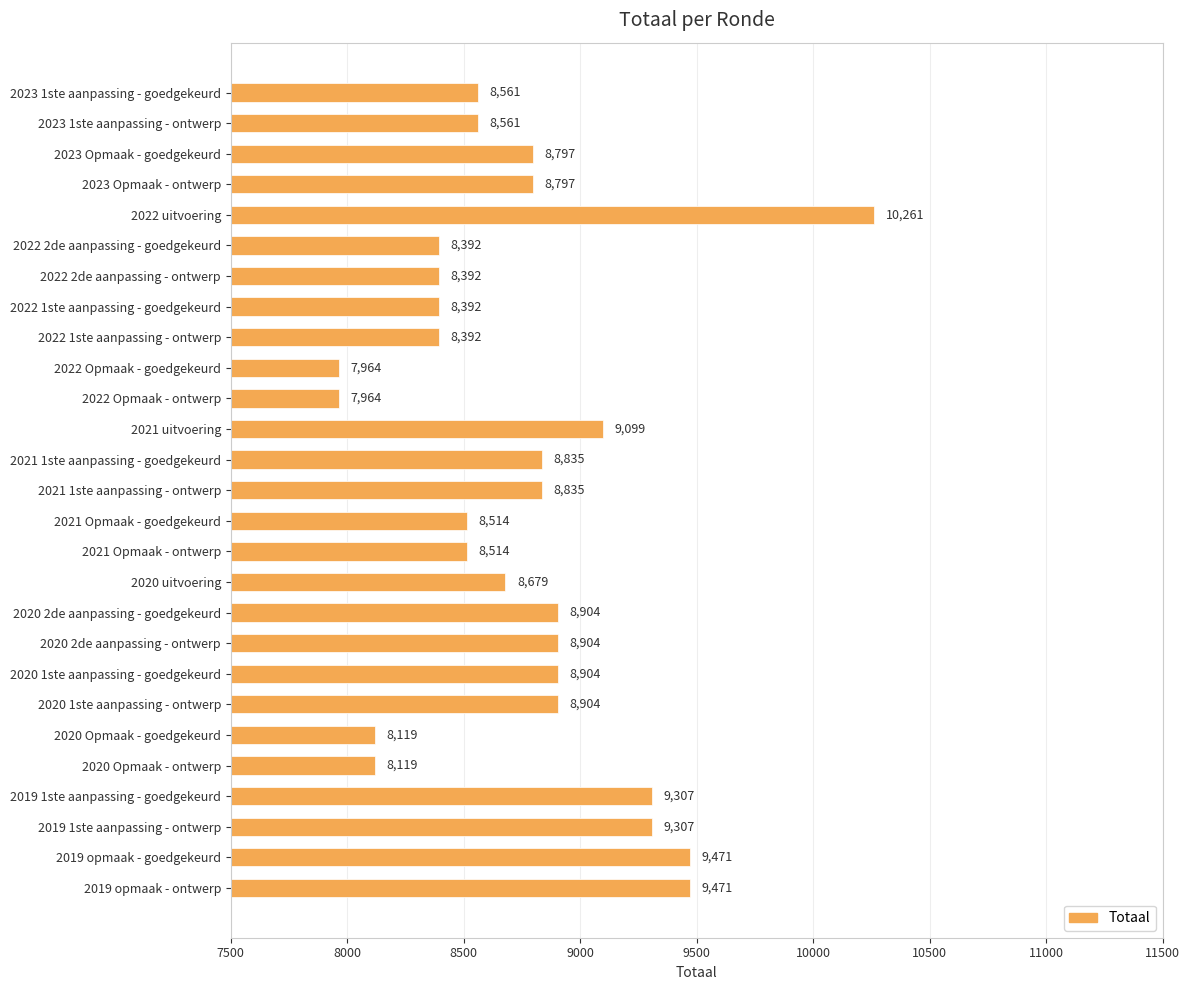

What is the value of the 7th bar from the top?

8392